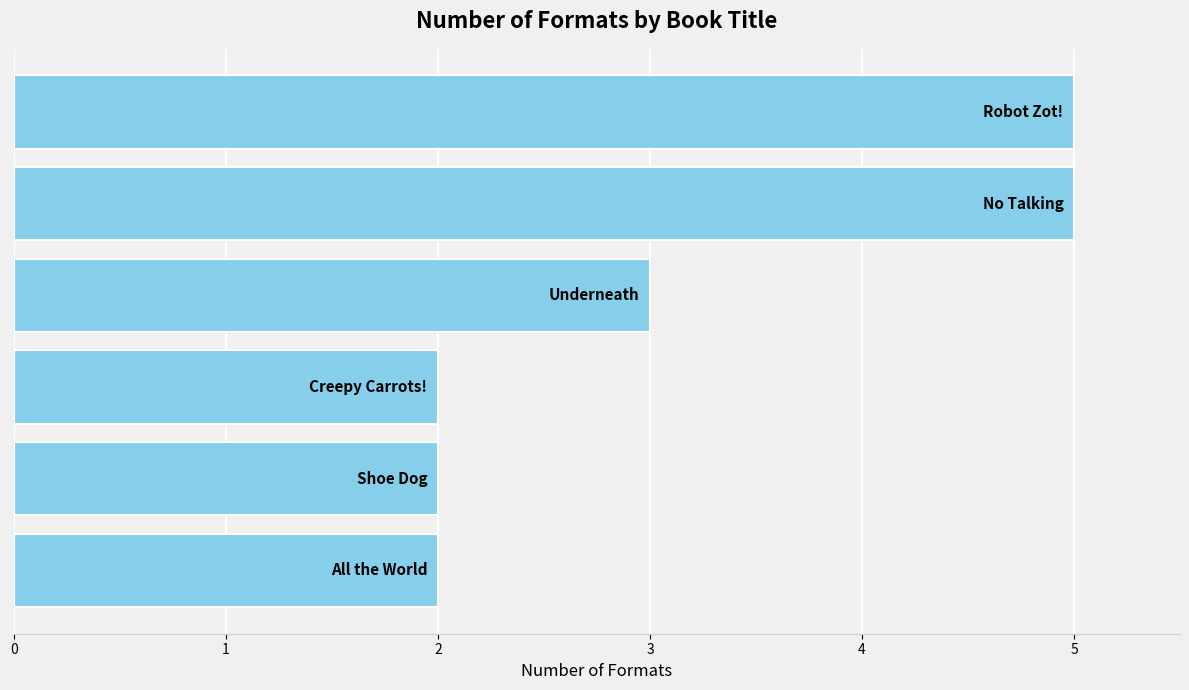

What is the difference between the maximum and minimum values?

3